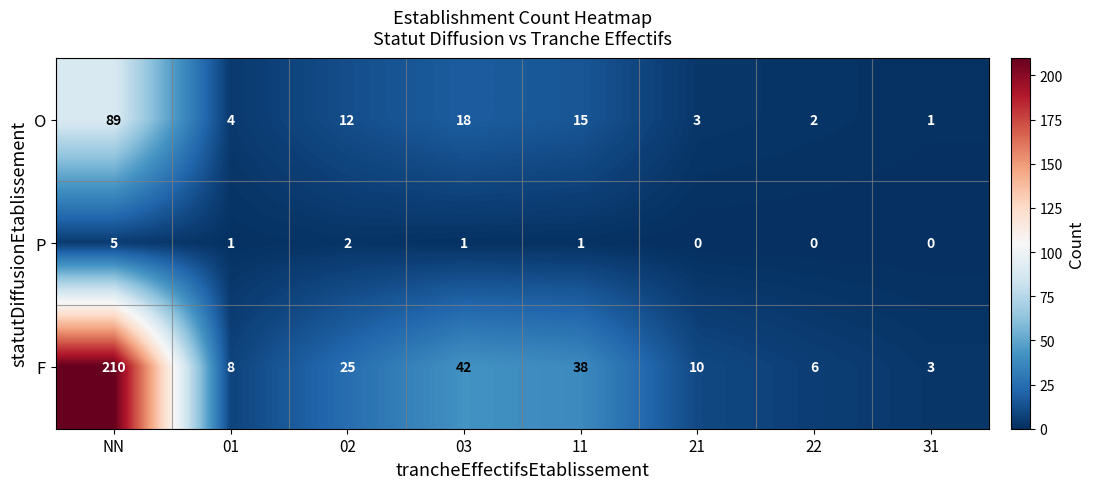

Reading right to left, transcribe all the data shown in this chart.

O: 1	2	3	15	18	12	4	89
P: 0	0	0	1	1	2	1	5
F: 3	6	10	38	42	25	8	210